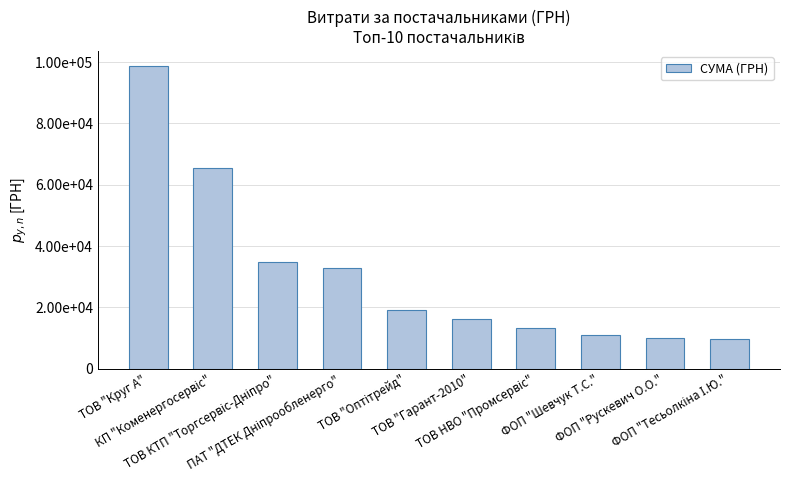

List the labels in order of value, largest first.

ТОВ "Круг А", КП "Коменергосервіс", ТОВ КТП "Торгсервіс-Дніпро", ПАТ "ДТЕК Дніпрообленерго", ТОВ "Оптітрейд", ТОВ "Гарант-2010", ТОВ НВО "Промсервіс", ФОП "Шевчук Т.С.", ФОП "Рускевич О.О.", ФОП "Тесьолкіна І.Ю."